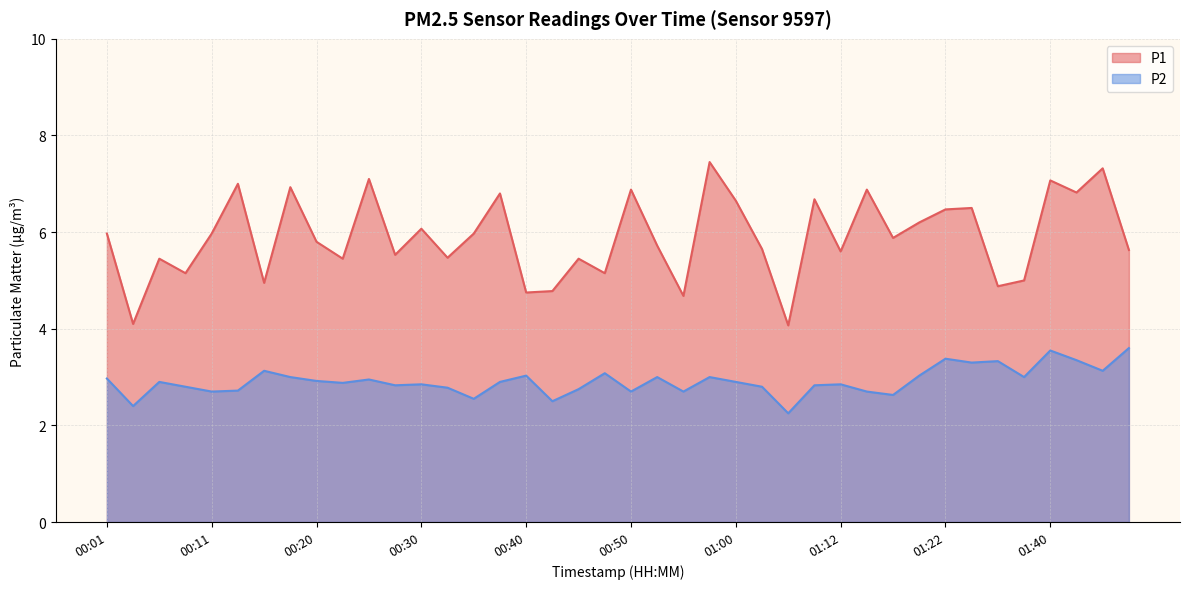

The value of P1 at 00:11 is 6.0. True or false?

True